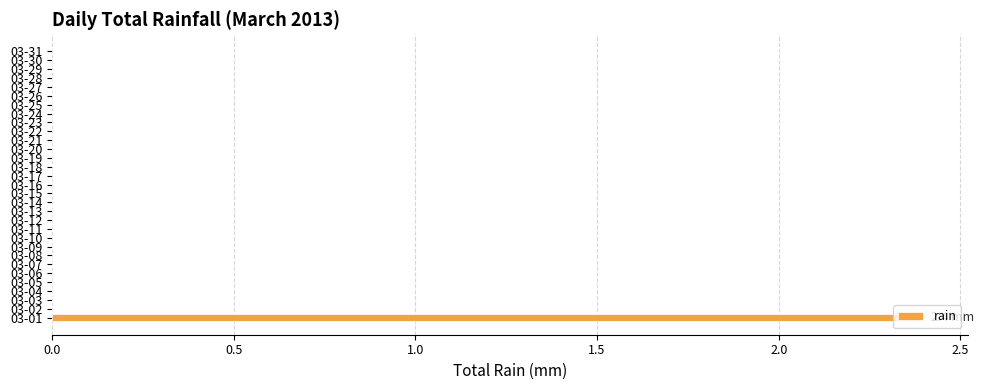

What is the maximum value shown in the chart?

2.4